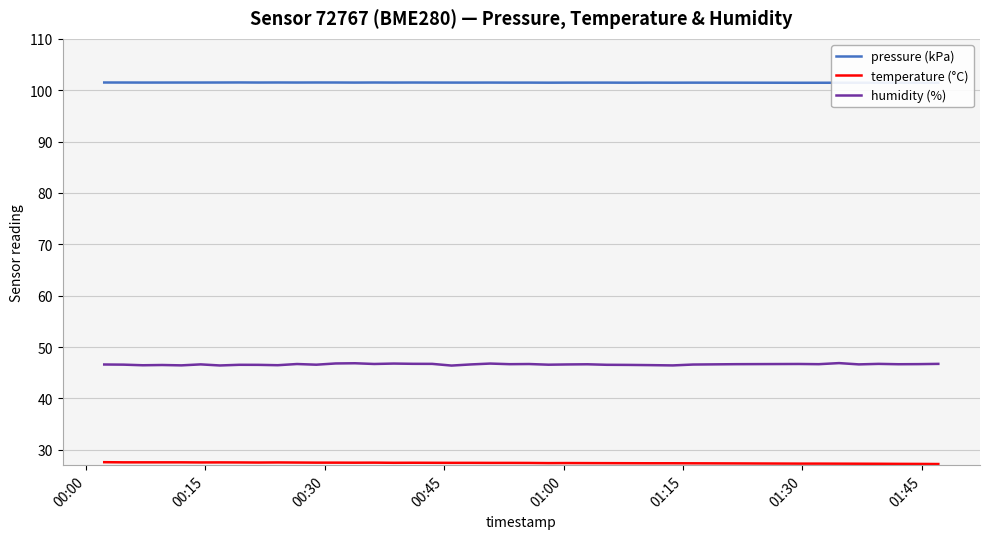

Count the number of categories in the chart.

40